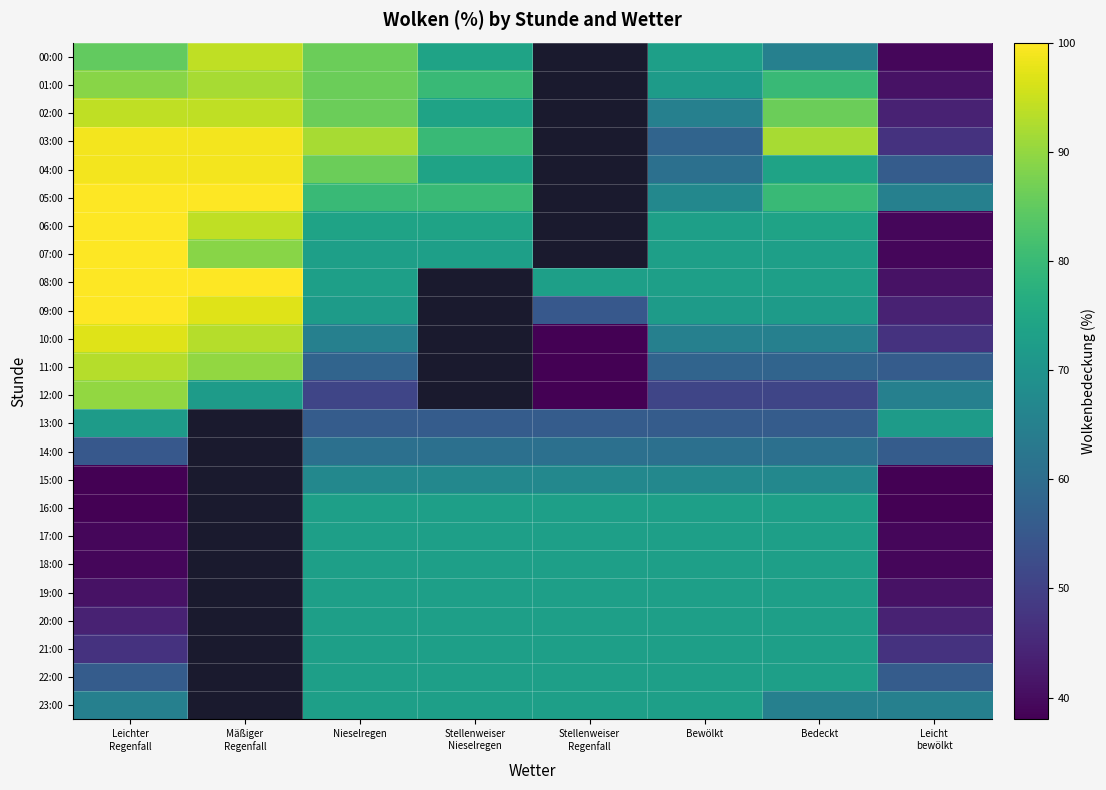

Which has a higher value, Mäßiger
Regenfall or Bedeckt?

Mäßiger
Regenfall